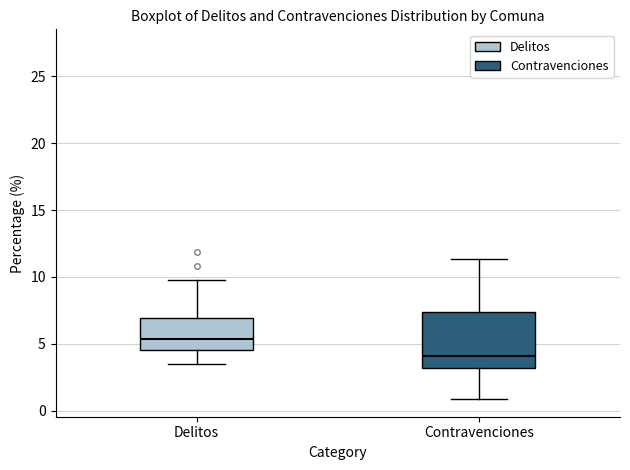

Which box is the tallest, from its lower edge to its upper edge?

Contravenciones